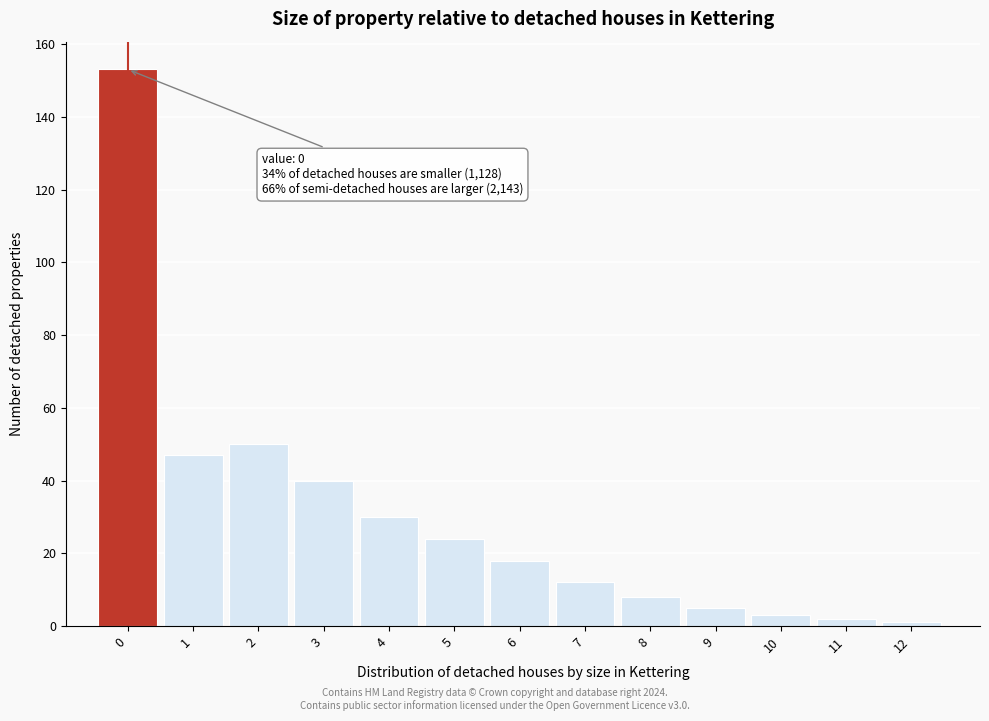

Reading left to right, what are all the values shown in this chart?

153	47	50	40	30	24	18	12	8	5	3	2	1